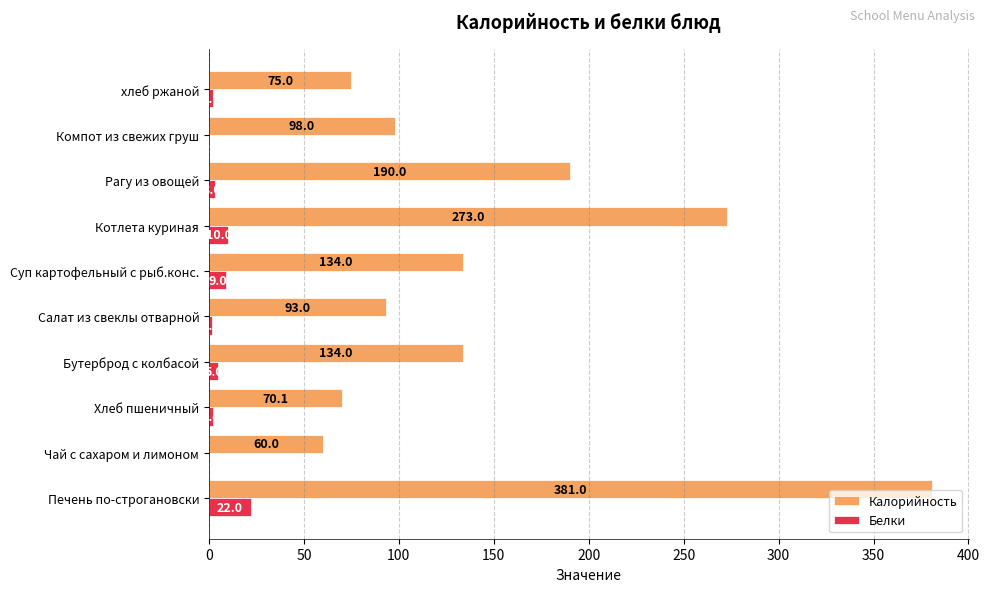

What is the greatest value displayed?

381.0